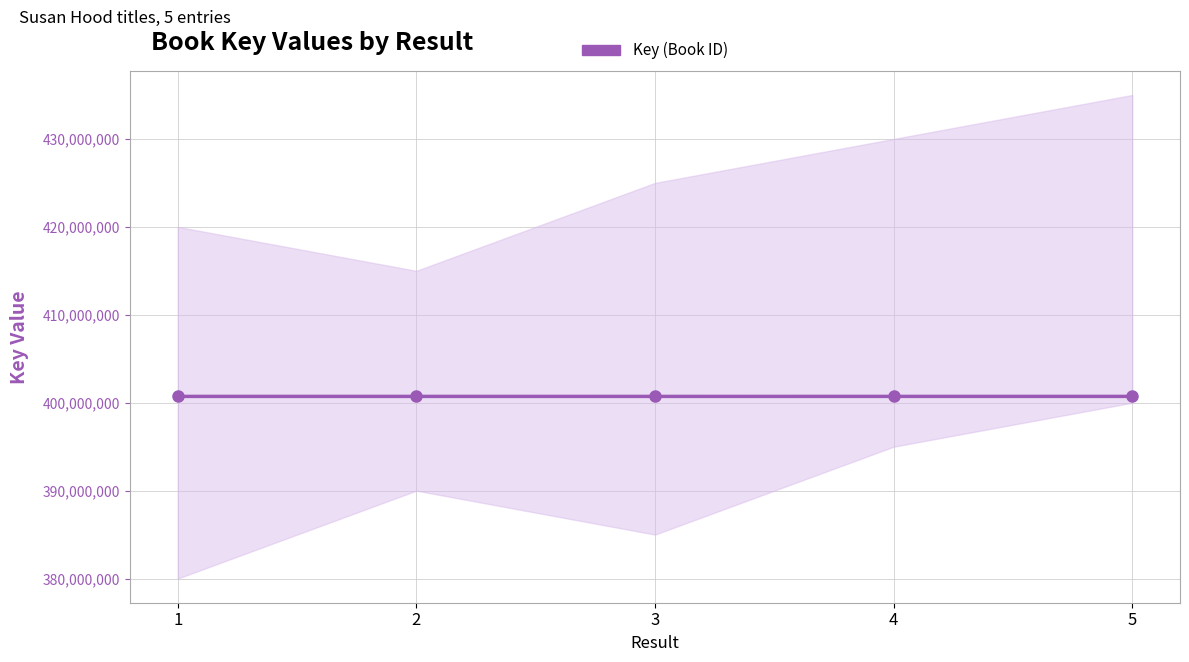

What is the maximum value shown in the chart?

400718675